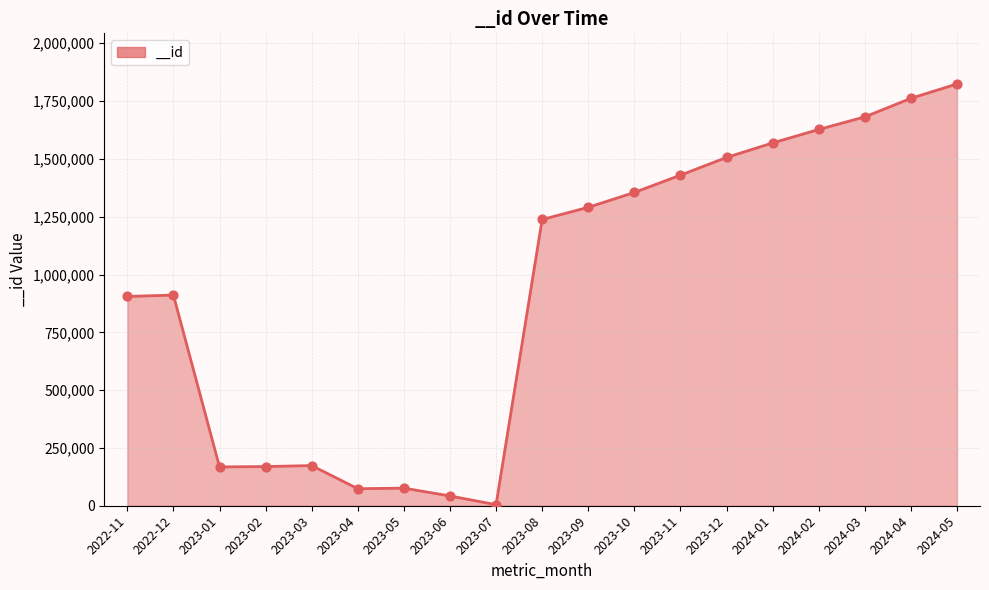

Between 2023-02 and 2024-02, which is larger?

2024-02